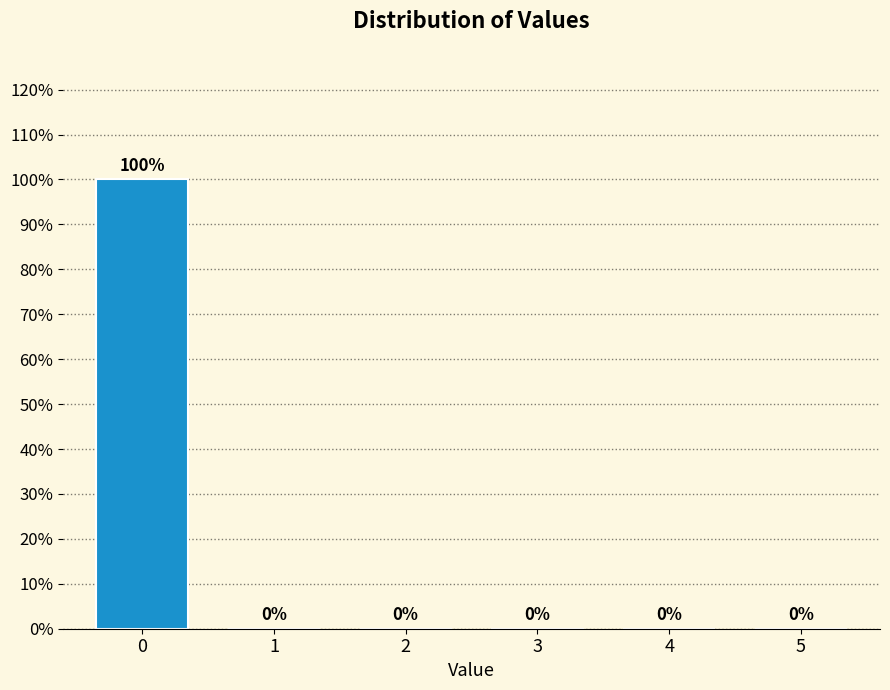

Reading right to left, extract all data points from this chart.

5=0	4=0	3=0	2=0	1=0	0=100